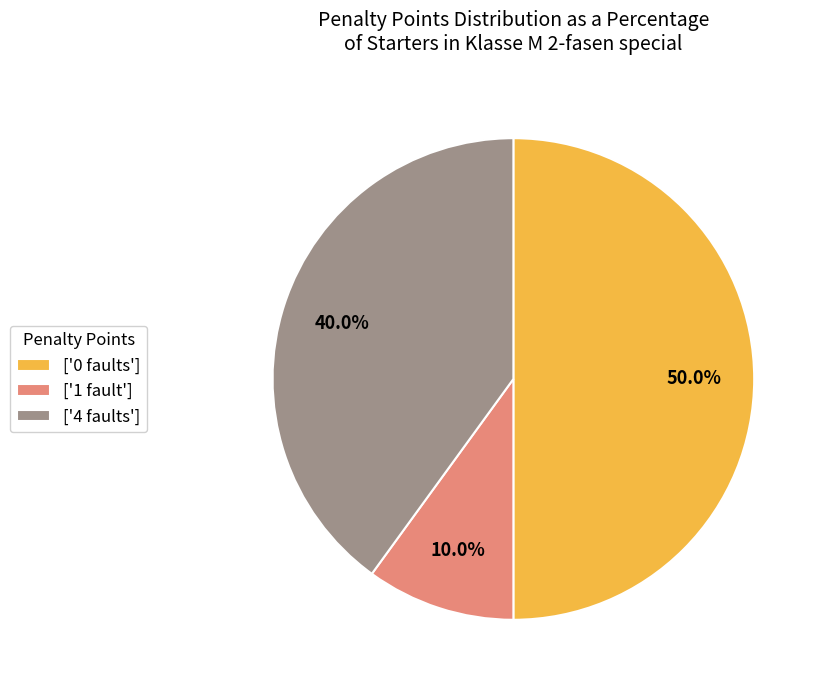

What is the ratio of the value at ['0 faults'] to the value at ['1 fault']?

5.0